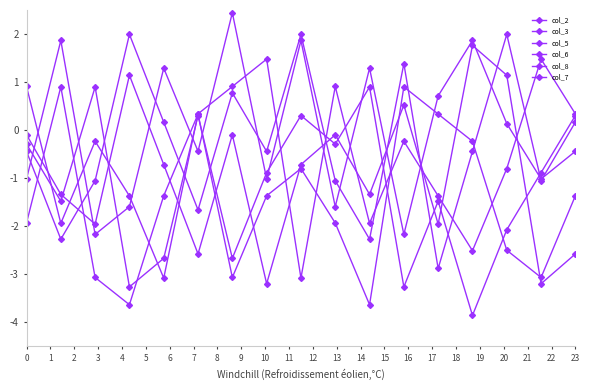

How many data points does each series have?

17